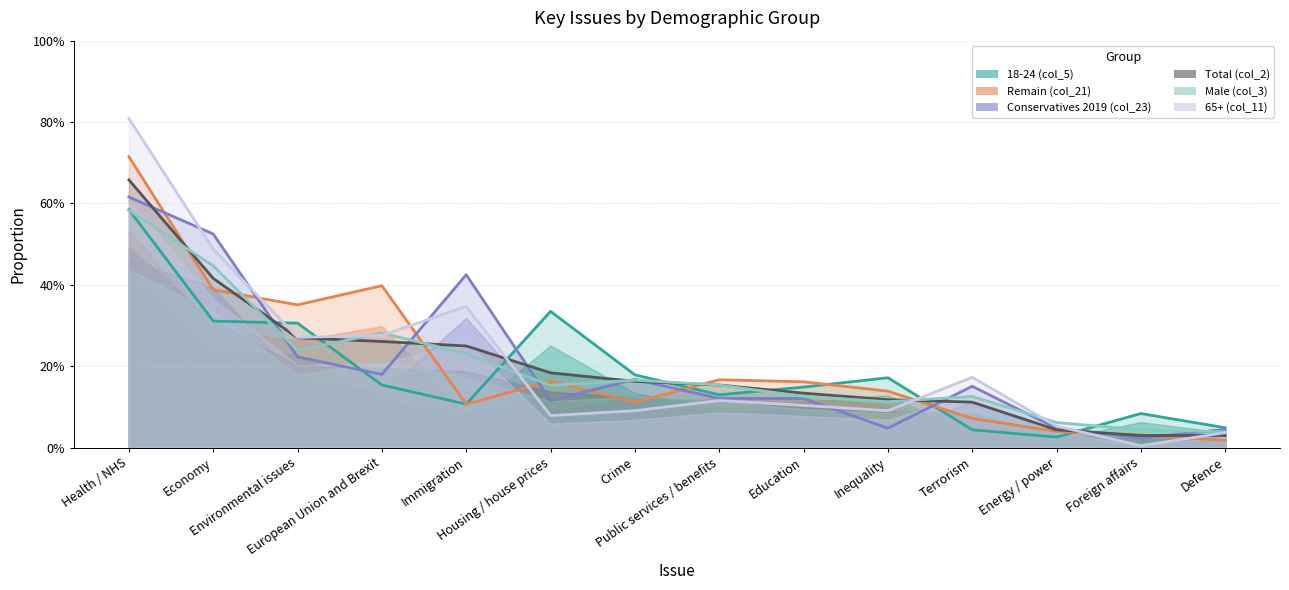

The 18-24 (col_5) series shows 0.1 at Public services / benefits. True or false?

True